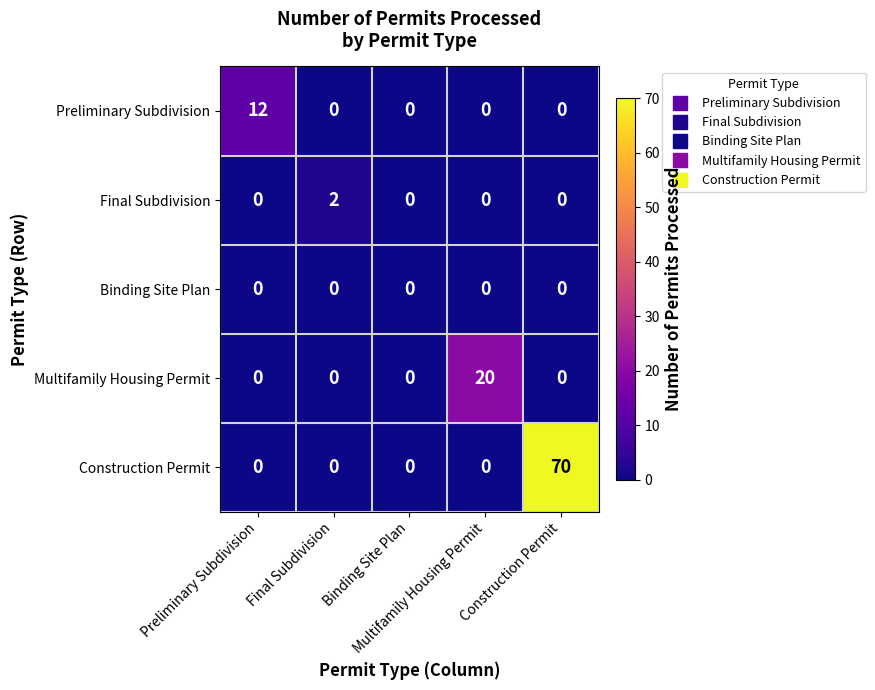

What is the maximum value shown in the chart?

70